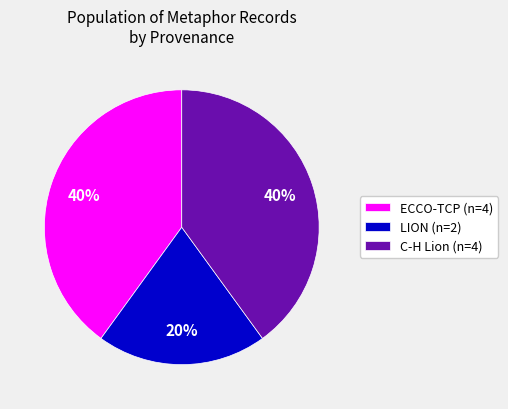

What is the smallest slice in the pie chart?

LION (n=2)